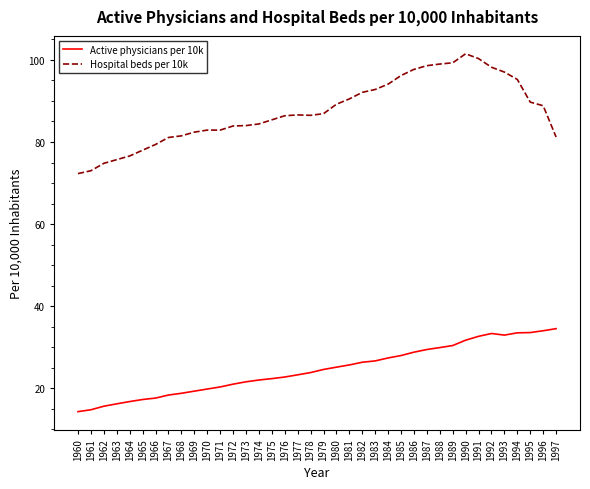

Which series has the largest total across all categories?

Hospital beds per 10k